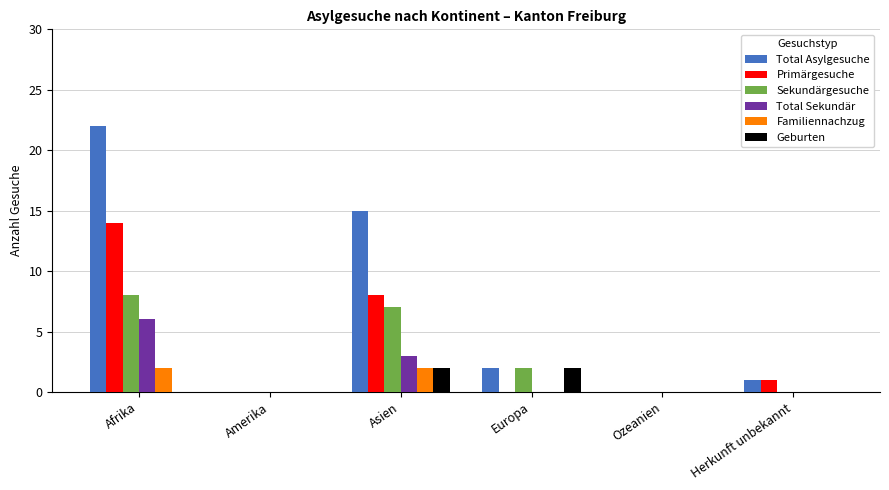

The value of Geburten at Ozeanien is -1. True or false?

False